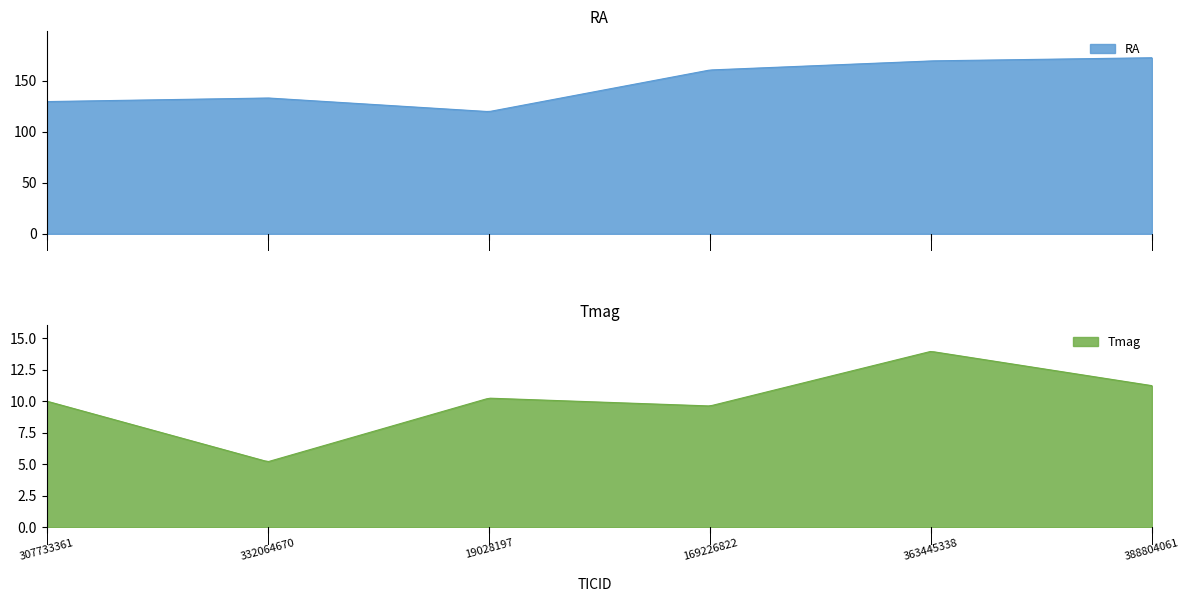

Count the number of data series in this chart.

2